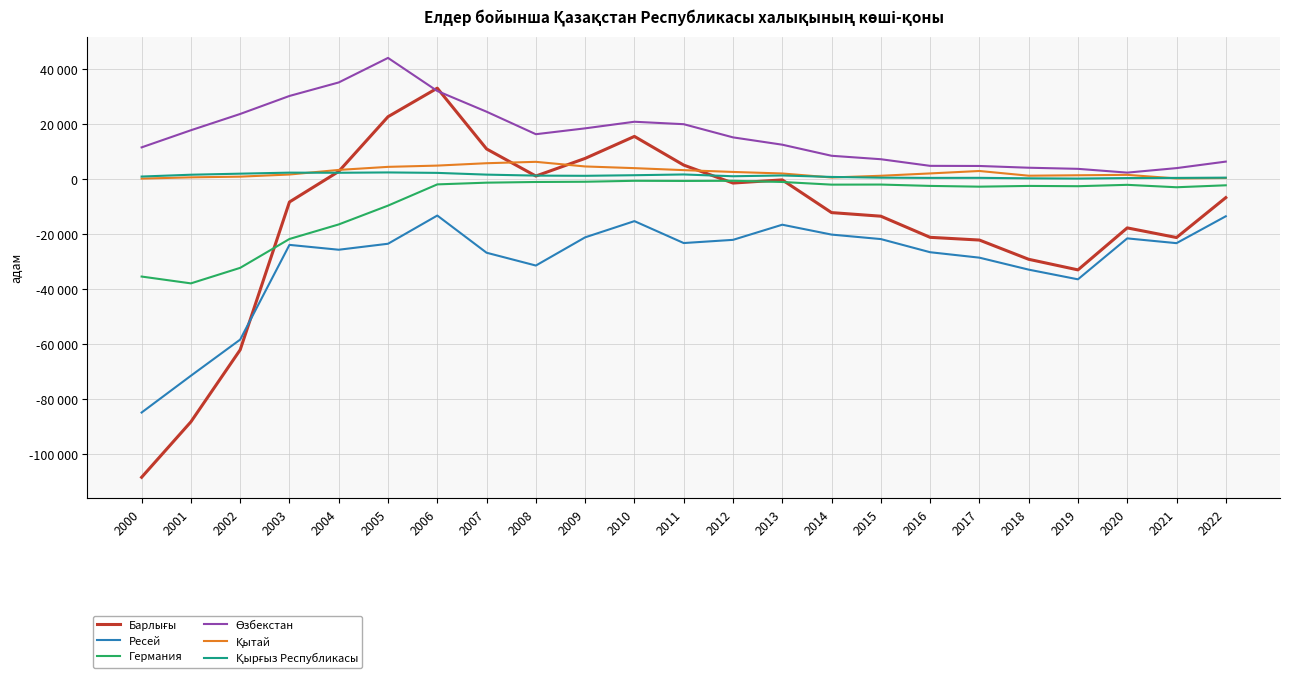

Does the chart display data point markers on the line(s)?

No